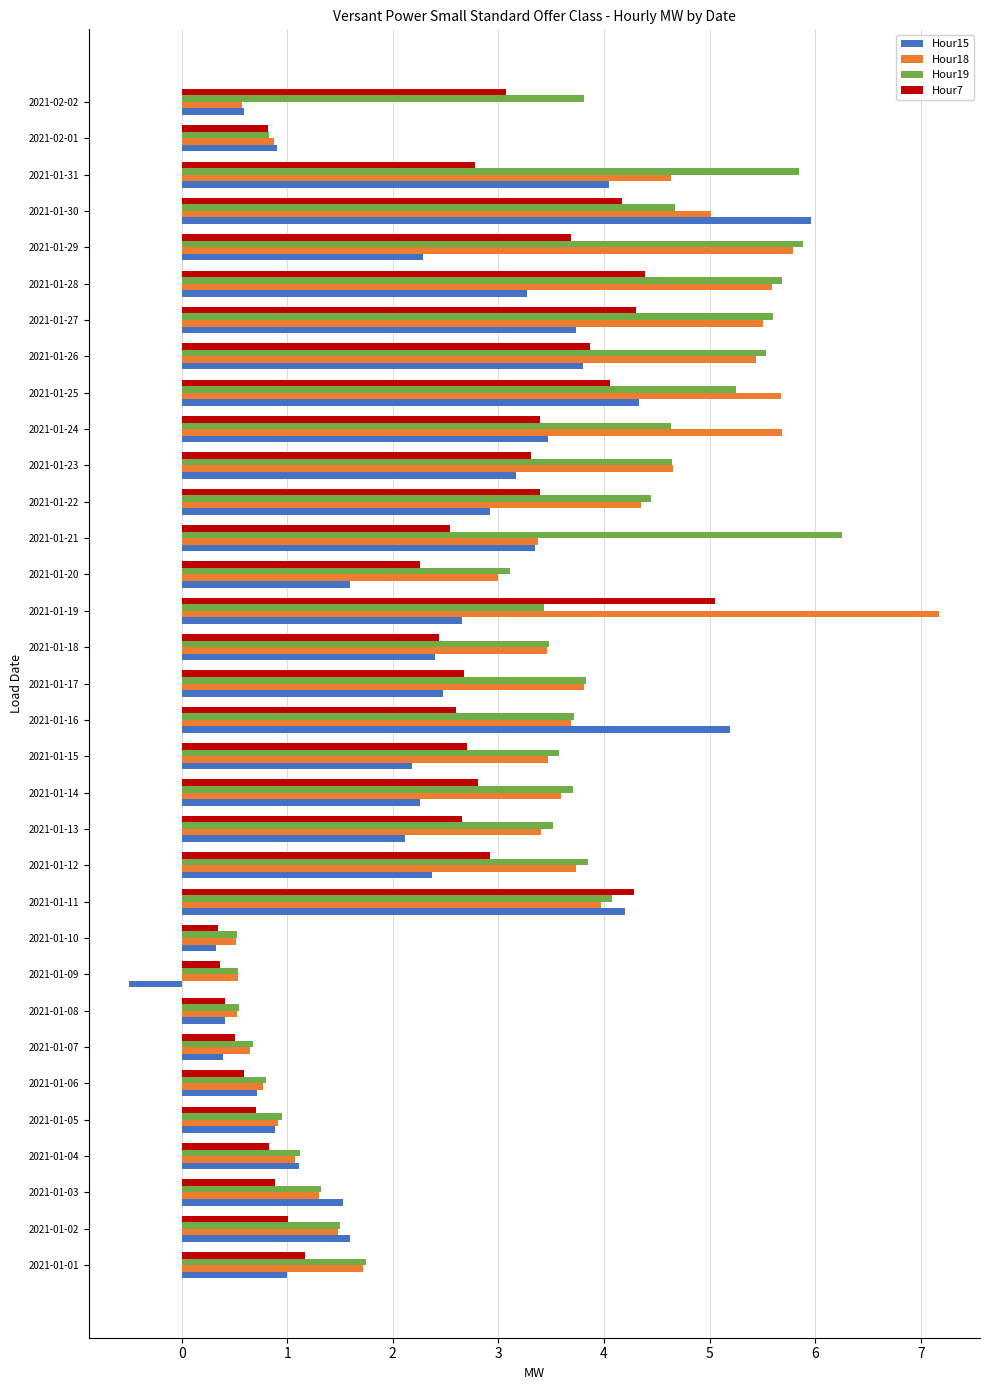

What value does the Hour18 series have at 2021-01-01?

1.7